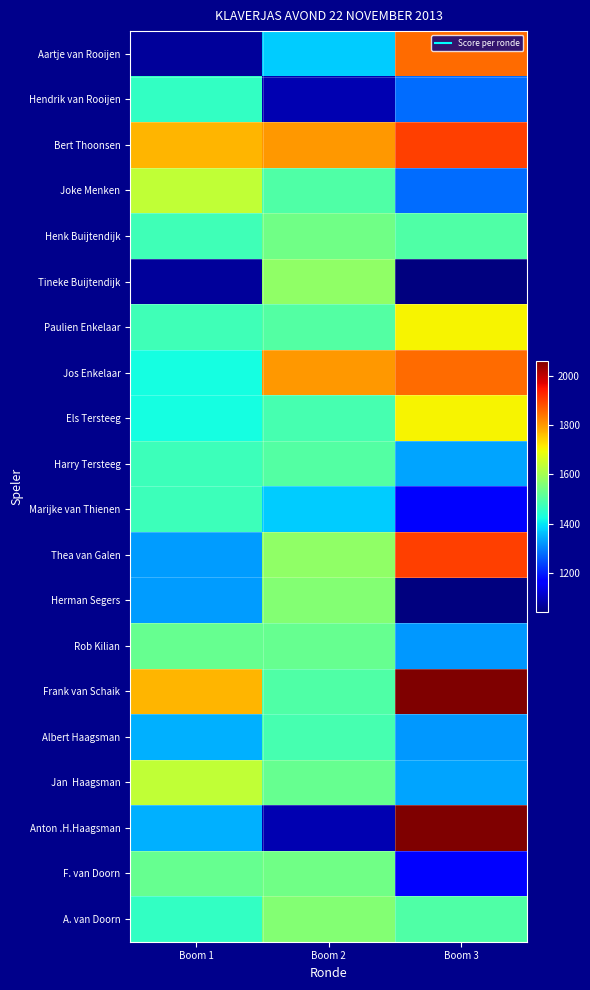

At Boom 3, list the series in order from smallest to largest.

Tineke Buijtendijk, Herman Segers, Marijke van Thienen, F. van Doorn, Hendrik van Rooijen, Joke Menken, Rob Kilian, Albert Haagsman, Harry Tersteeg, Jan Haagsman, Henk Buijtendijk, A. van Doorn, Paulien Enkelaar, Els Tersteeg, Aartje van Rooijen, Jos Enkelaar, Bert Thoonsen, Thea van Galen, Frank van Schaik, Anton .H.Haagsman